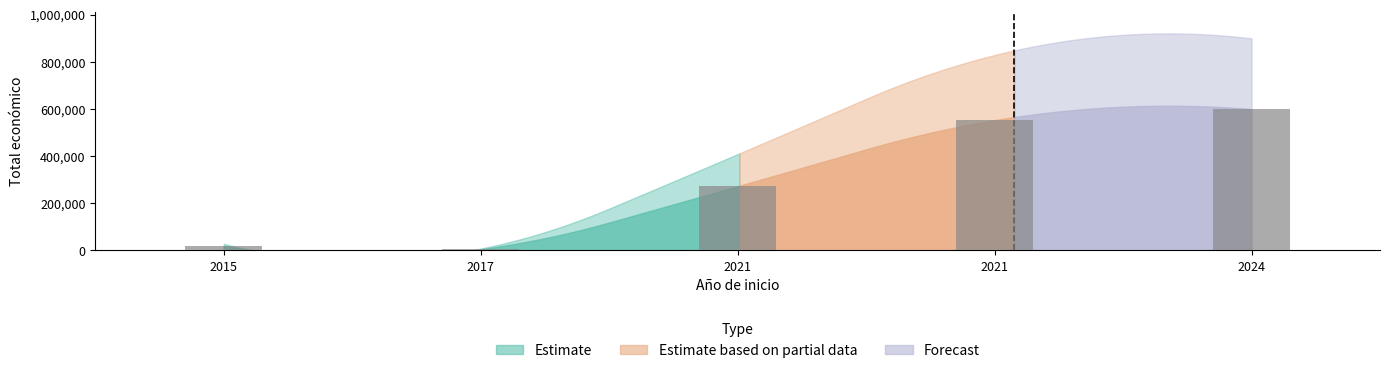

How many data points are less than 272024?

2